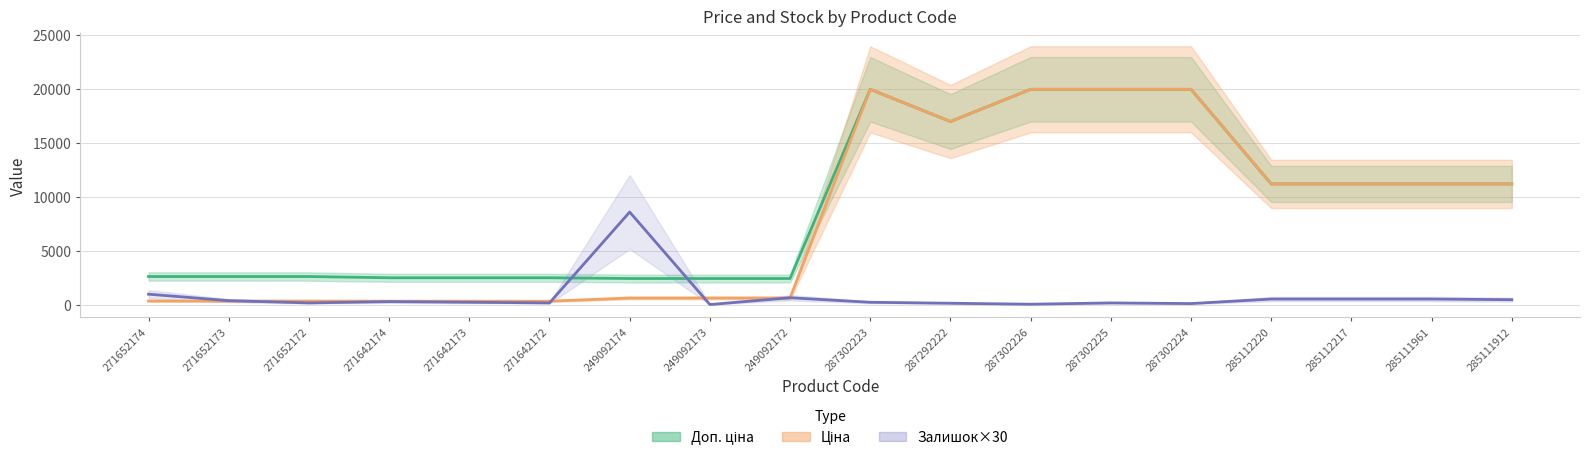

What is the spread (max minus min) of values at 287302225?

19814.2